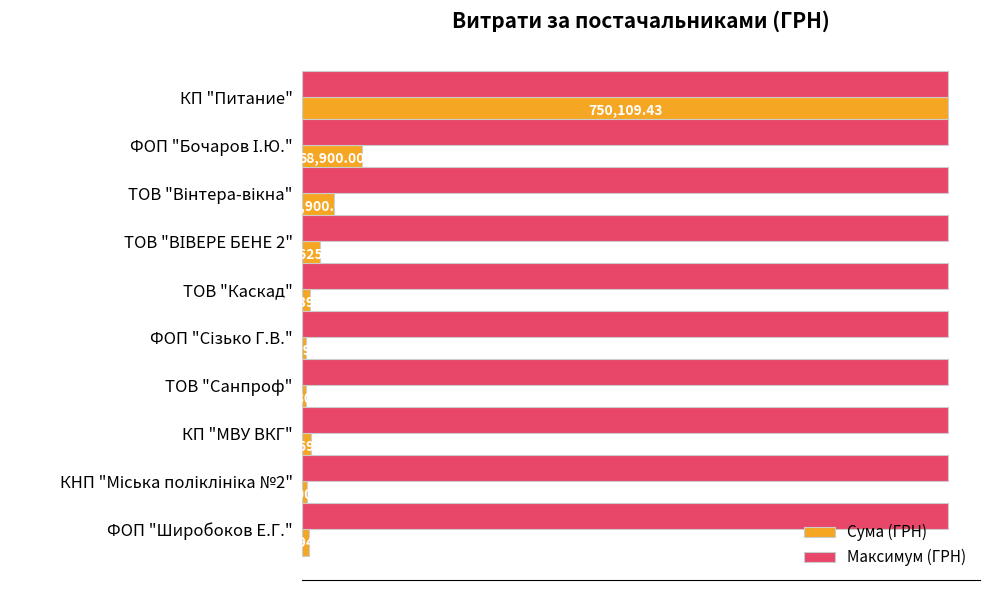

Which series has the largest range (max minus min)?

Сума (ГРН)